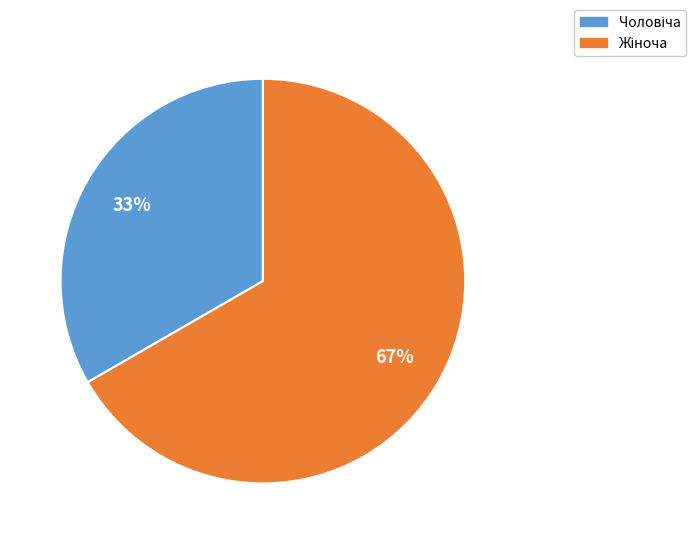

How many slices are in this pie chart?

2